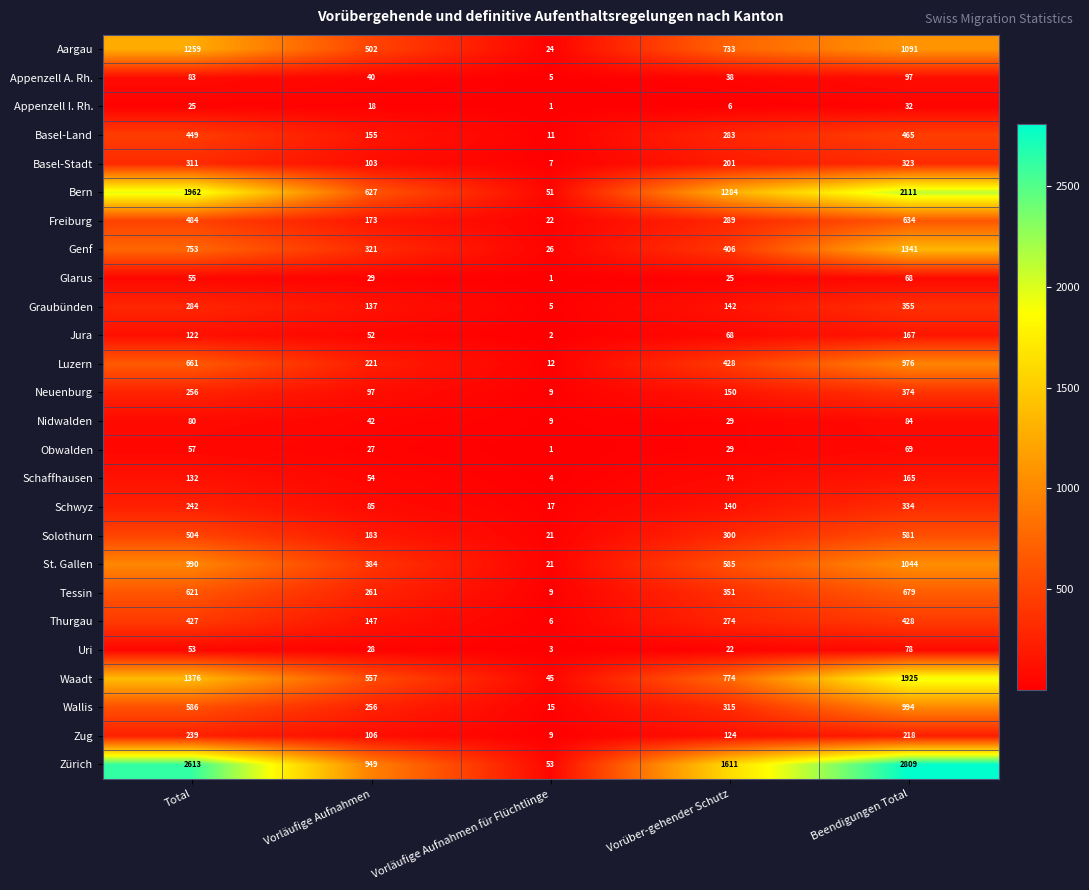

How many data points does each series have?

5